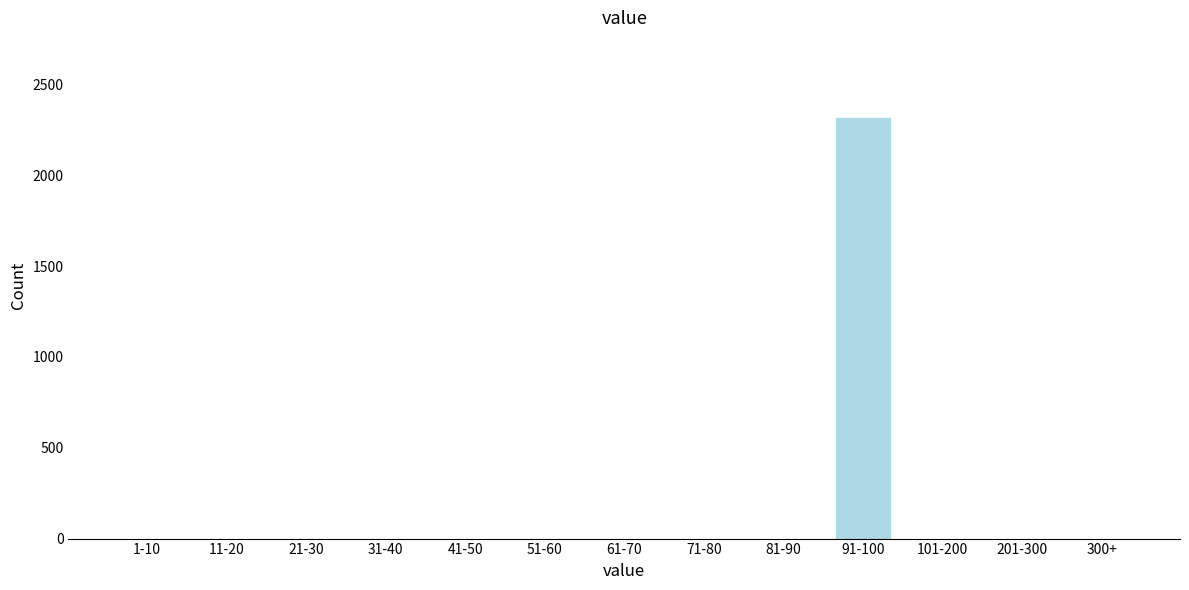

Reading right to left, list all the values displayed in this chart.

300+=0	201-300=0	101-200=0	91-100=2323	81-90=0	71-80=0	61-70=0	51-60=0	41-50=0	31-40=0	21-30=0	11-20=0	1-10=0